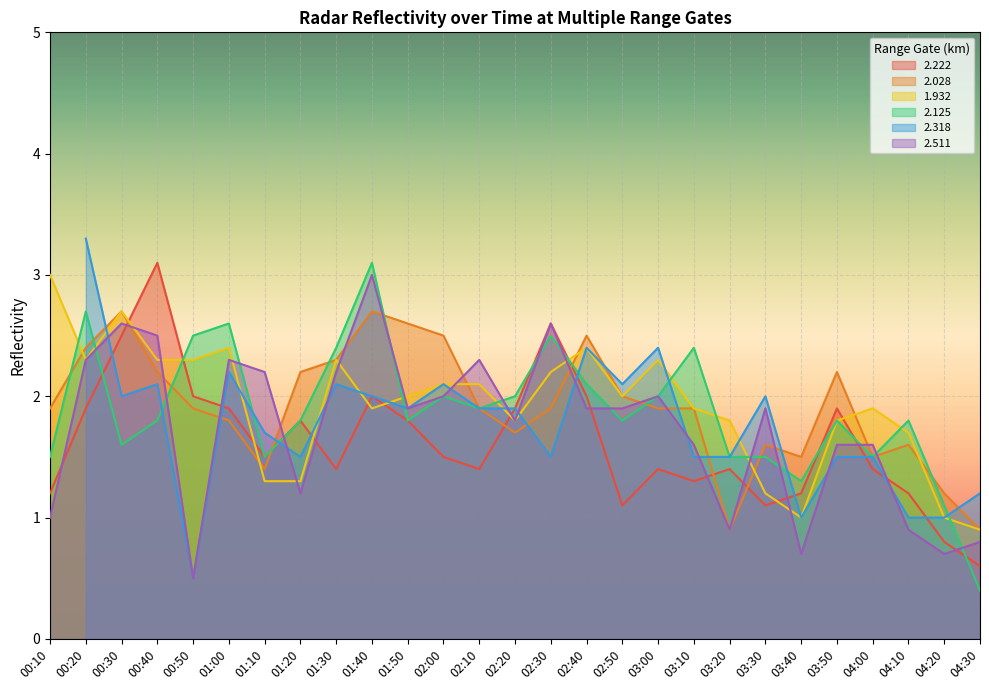

Is it true that 2.222 equals 1.3 at 03:10?

True